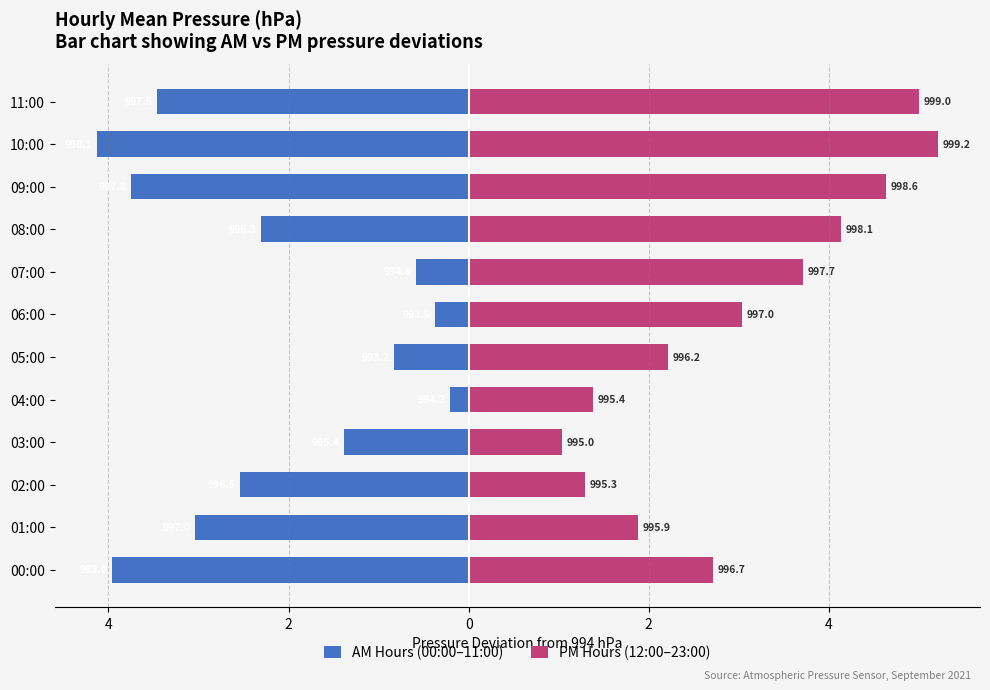

What is the total value across all series at 10:00?

1.1